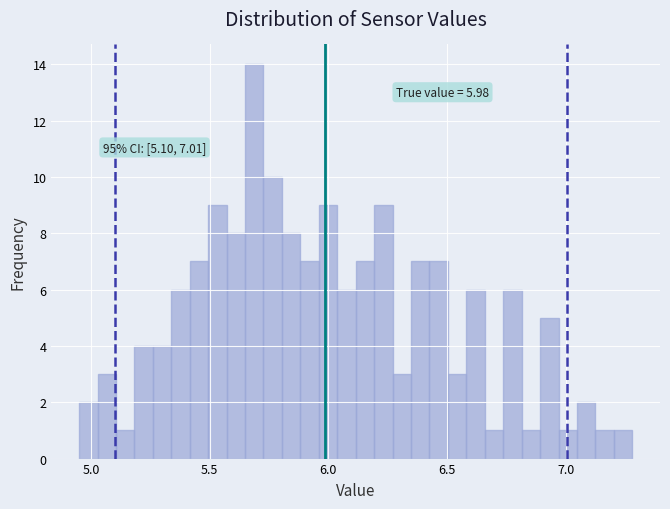

Around what value on the x-axis is the tallest bar? Give the approximate position of its centre, as read against the axis.

5.70